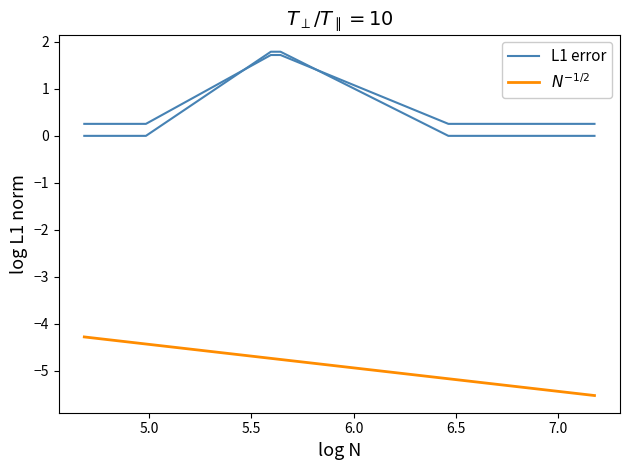

At which category does the chart reach its minimum across all series?

667